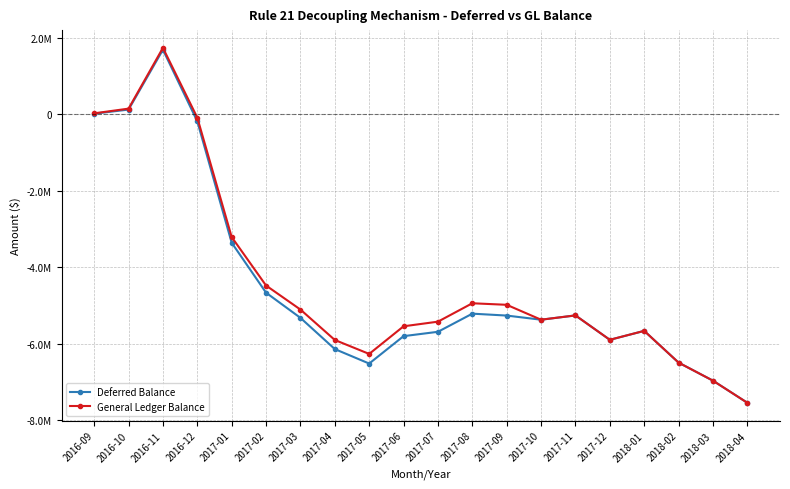

At which label does General Ledger Balance first exceed -5261891?

2016-09